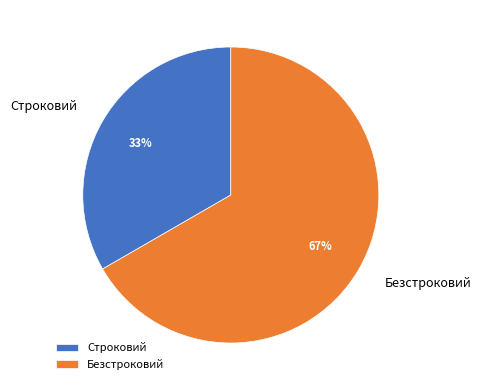

Is it true that Безстроковий is 67% of the pie?

True